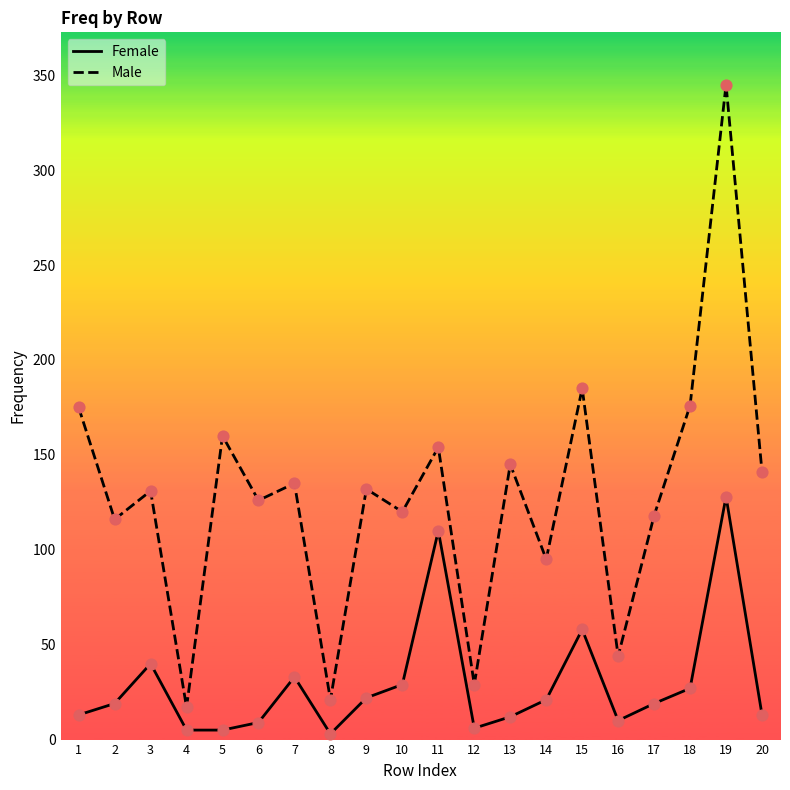

Is the value of Female at 15 greater than the value of Male at 7?

No